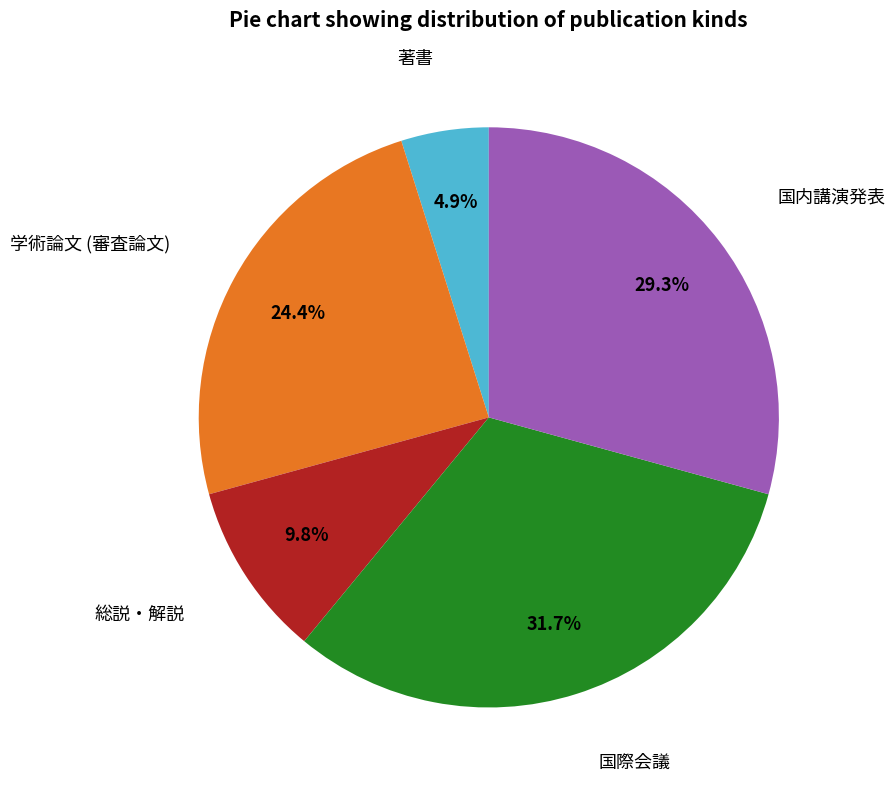

Is there any slice that represents more than half of the pie?

No